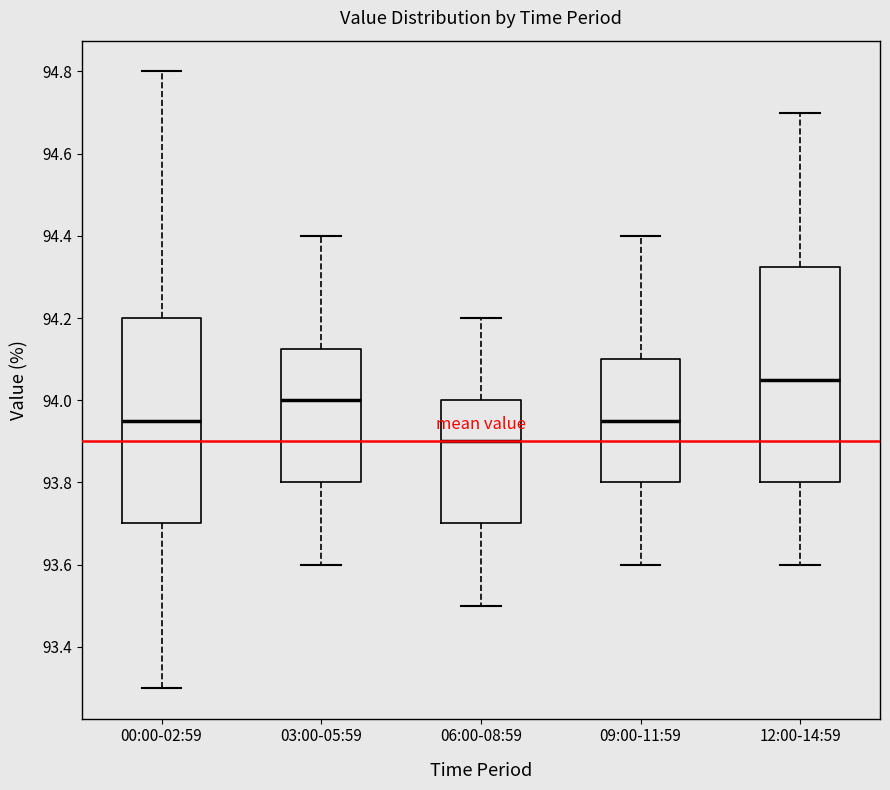

Which box's median line is the lowest?

06:00-08:59